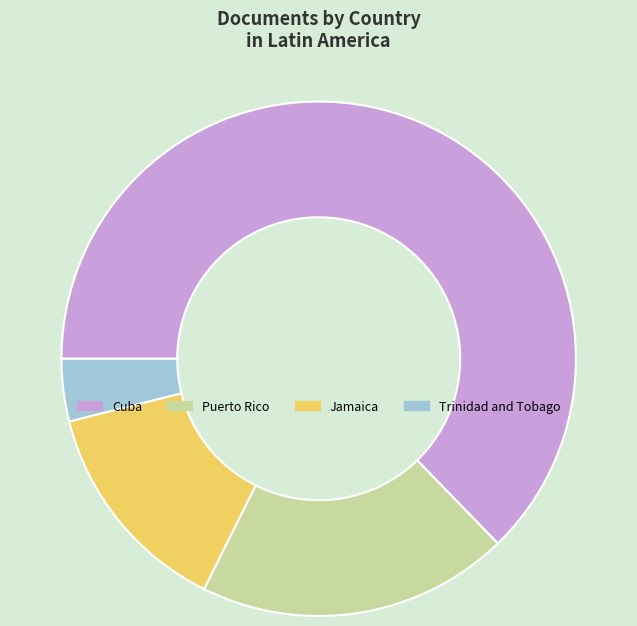

Which category has the smallest portion of the pie?

Trinidad and Tobago